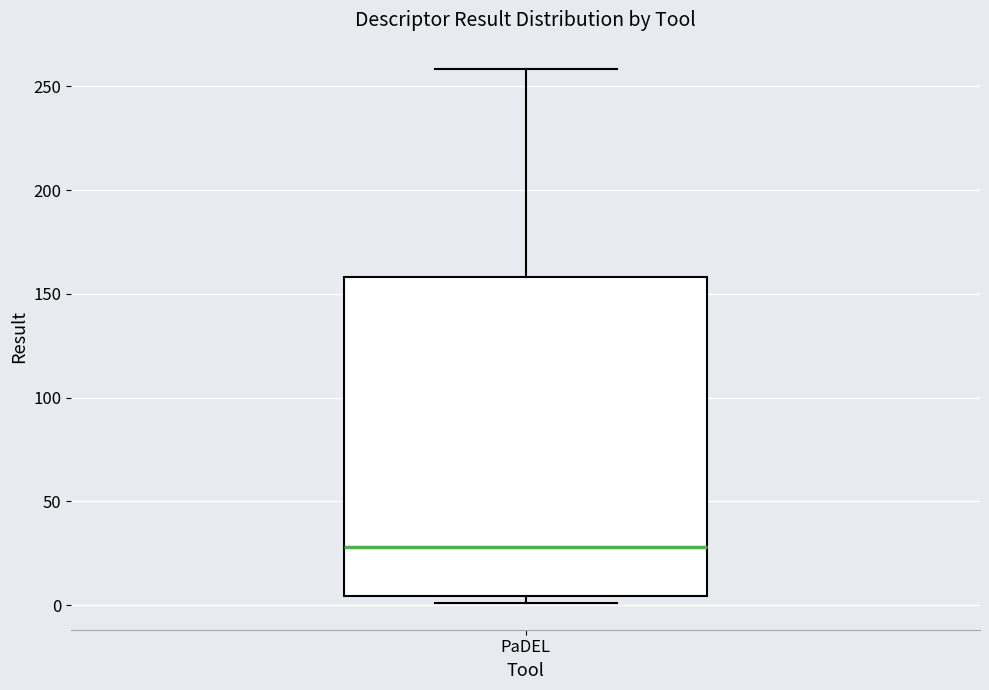

Where does the upper whisker of the box for PaDEL end on the y-axis? The values are not printed on the chart, so give them approximately, as read against the axis.

260